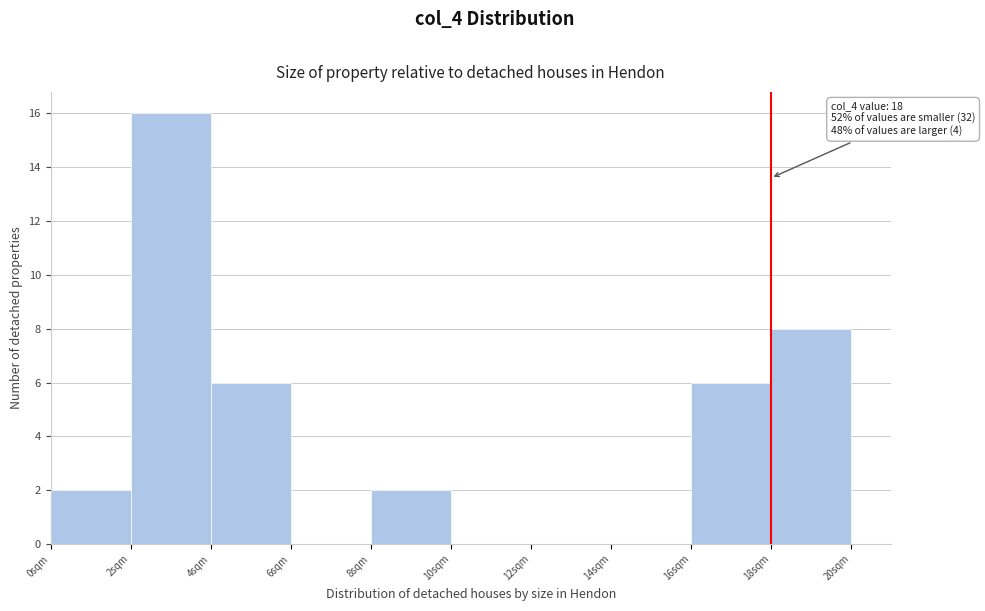

Over which range of the x-axis is the bar tallest?

2 to 4